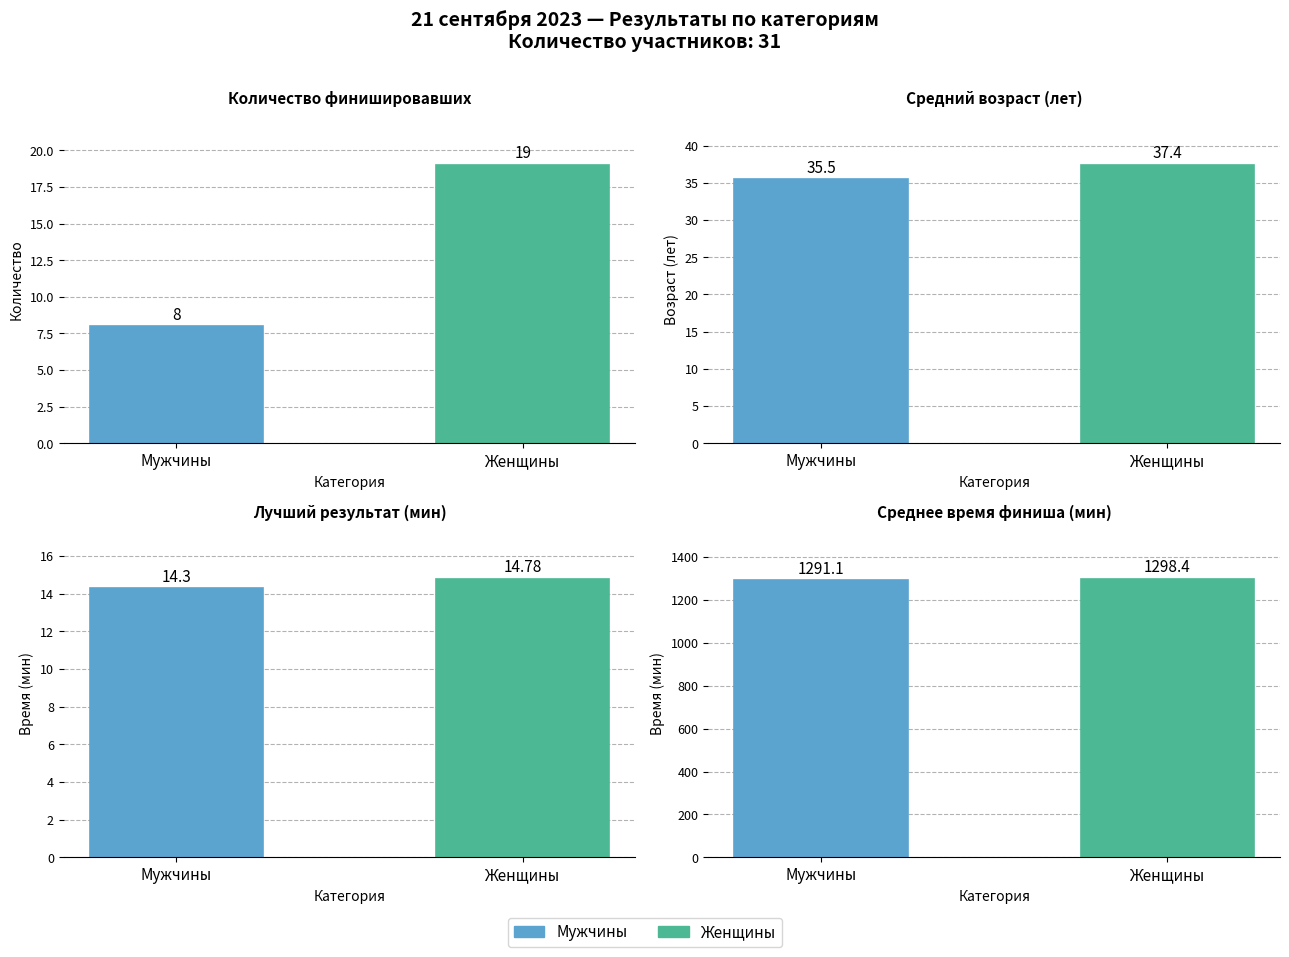

What is the greatest value displayed?

1298.4